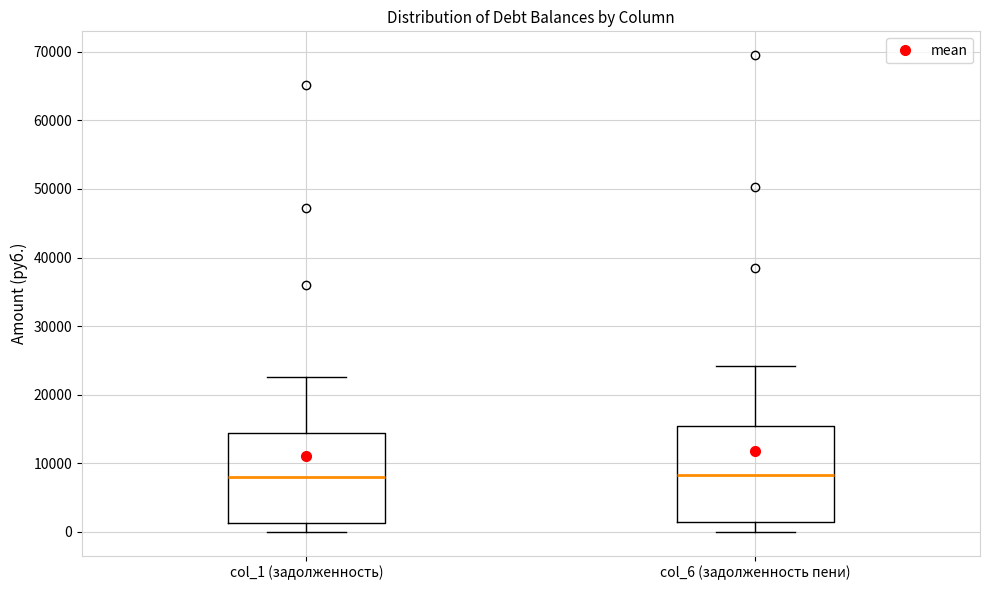

Reading left to right, transcribe this box plot: for each box, give where its median line is, the range the box spans, and where its two whiskers end, as read against the y-axis. The values are not printed on the chart, so give them approximately, as read against the axis.

col_1 (задолженность): median 8000, box 1000 to 14000, whiskers 0 to 23000
col_6 (задолженность пени): median 8000, box 1000 to 15000, whiskers 0 to 24000